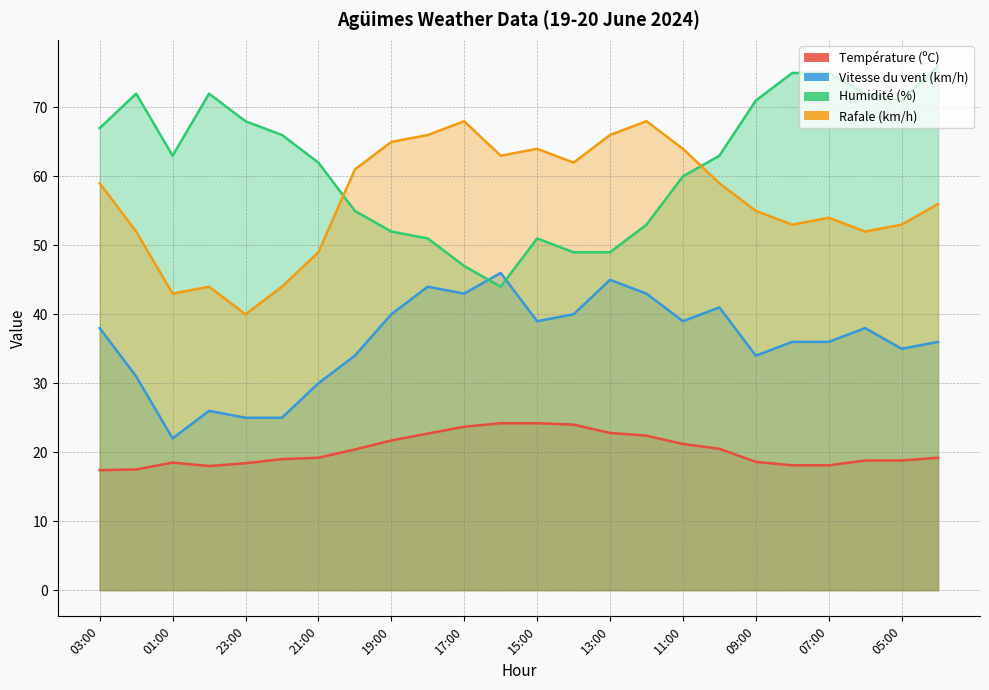

Rank the categories by Température (ºC) value from highest to lowest.

16:00, 15:00, 14:00, 17:00, 13:00, 18:00, 12:00, 19:00, 11:00, 10:00, 20:00, 21:00, 04:00, 22:00, 06:00, 05:00, 09:00, 01:00, 23:00, 08:00, 07:00, 00:00, 02:00, 03:00